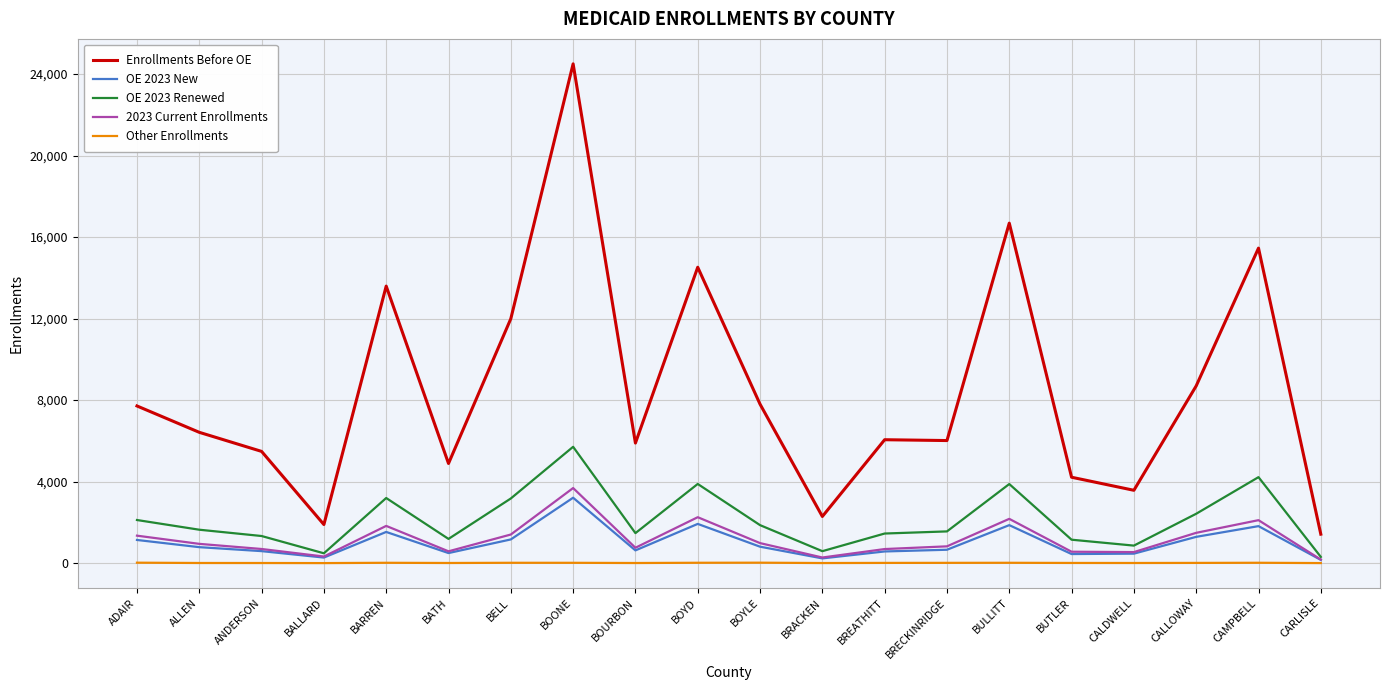

Count the number of categories in the chart.

20